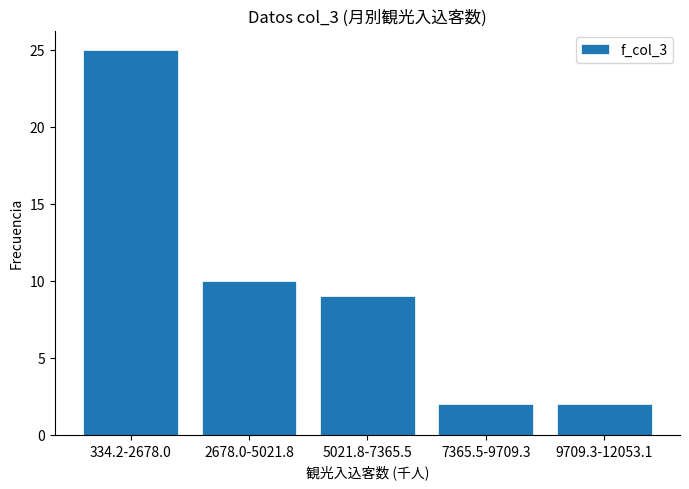

Reading left to right, list all the values displayed in this chart.

25	10	9	2	2